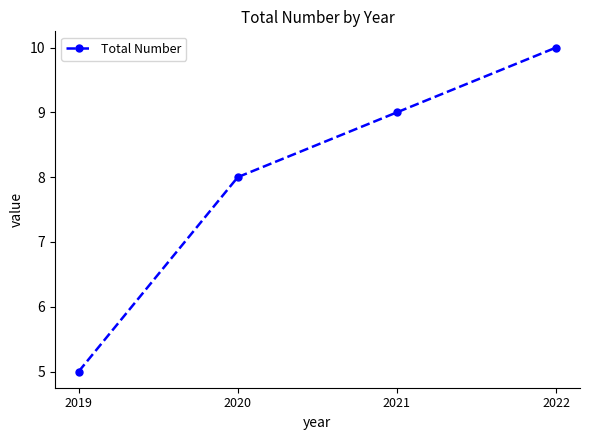

At which label is the value closest to 7?

2020